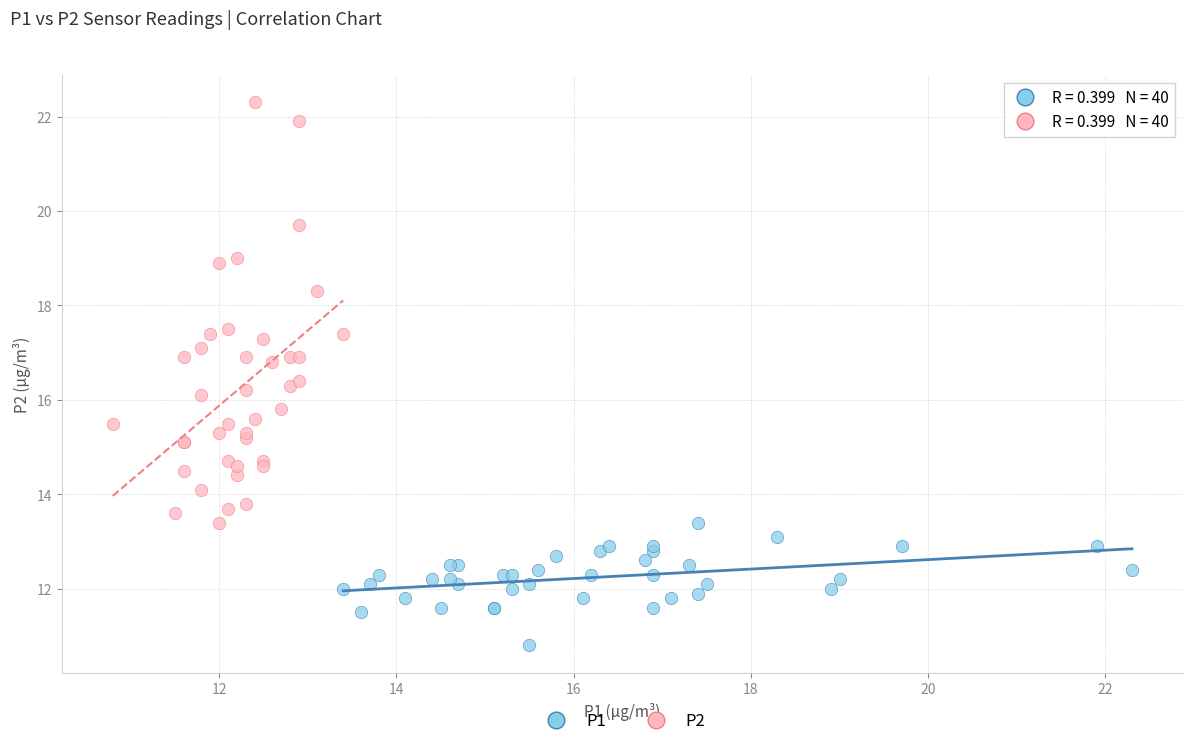

Which series has the widest spread of Y values?

P2